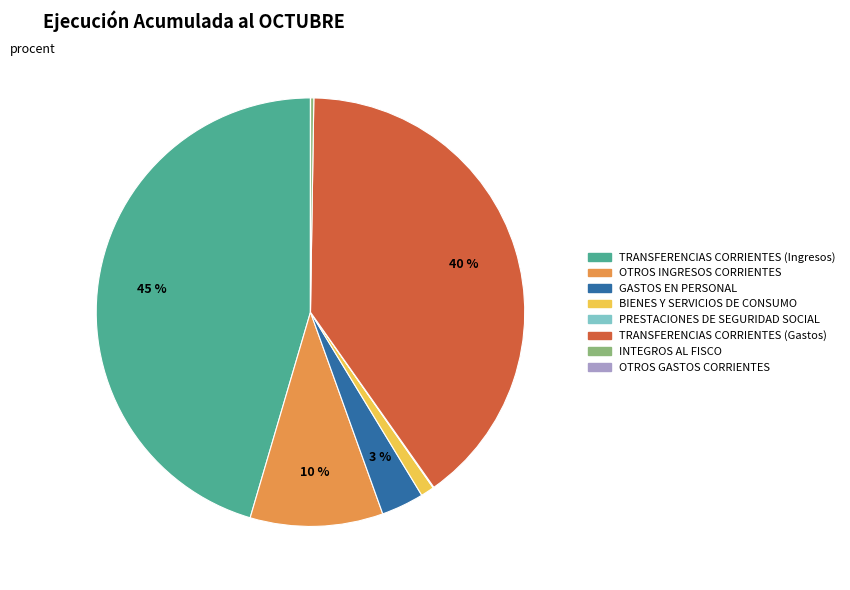

Is TRANSFERENCIAS CORRIENTES (Gastos) the majority of the pie?

No